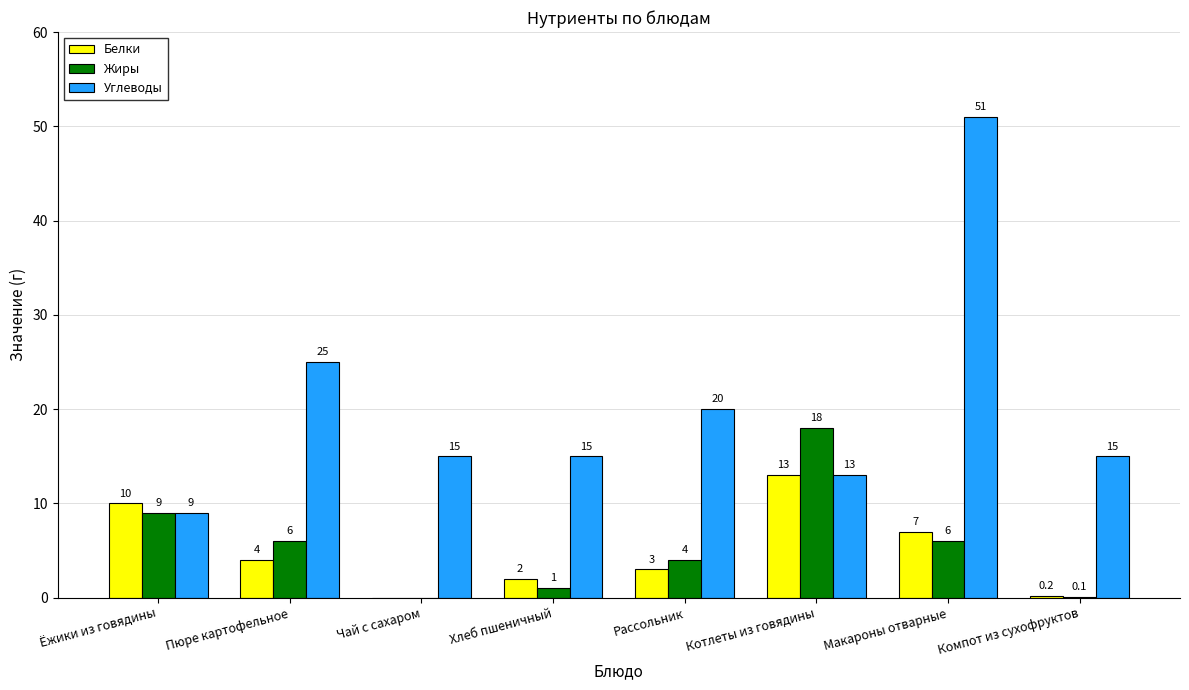

The Углеводы series shows 15.0 at Хлеб пшеничный. True or false?

True